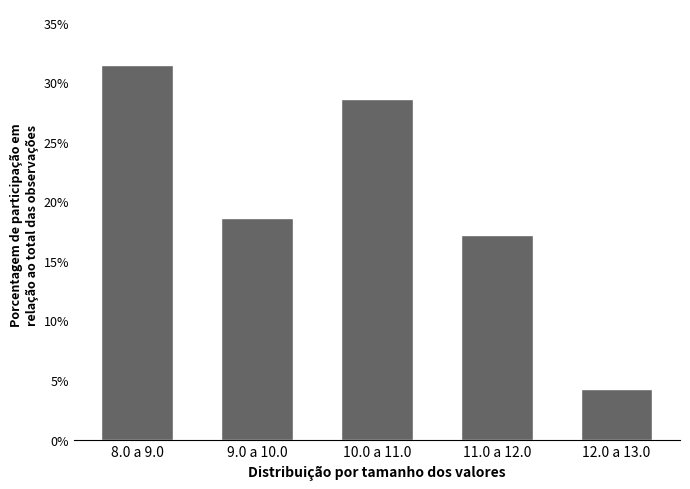

Reading left to right, extract all data points from this chart.

8.0 a 9.0=31.4	9.0 a 10.0=18.6	10.0 a 11.0=28.6	11.0 a 12.0=17.1	12.0 a 13.0=4.3